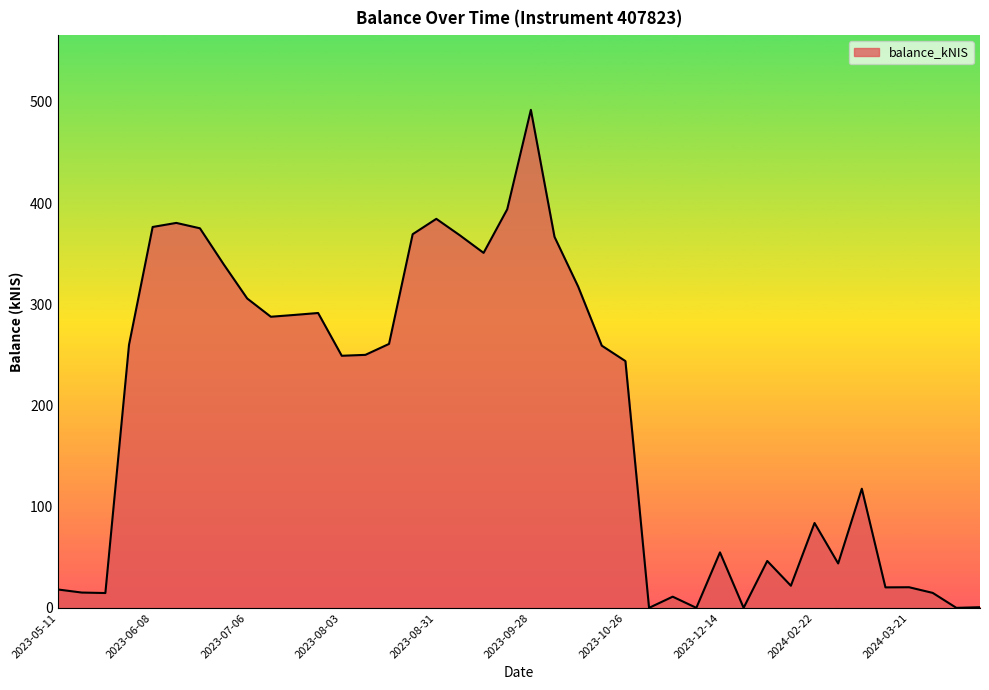

How many lines are shown in the chart?

1